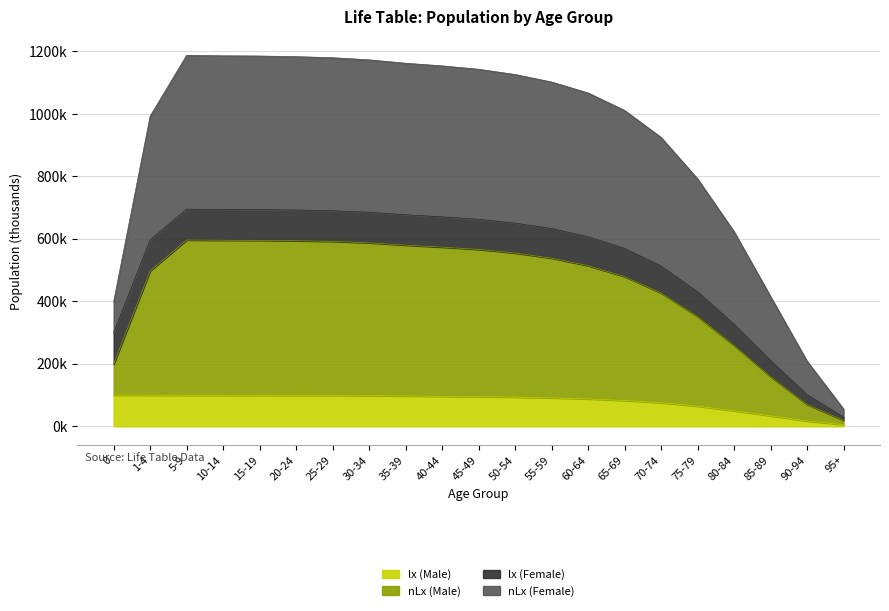

True or false: lx (Male) has a value of 85.3 at 75-79.

False